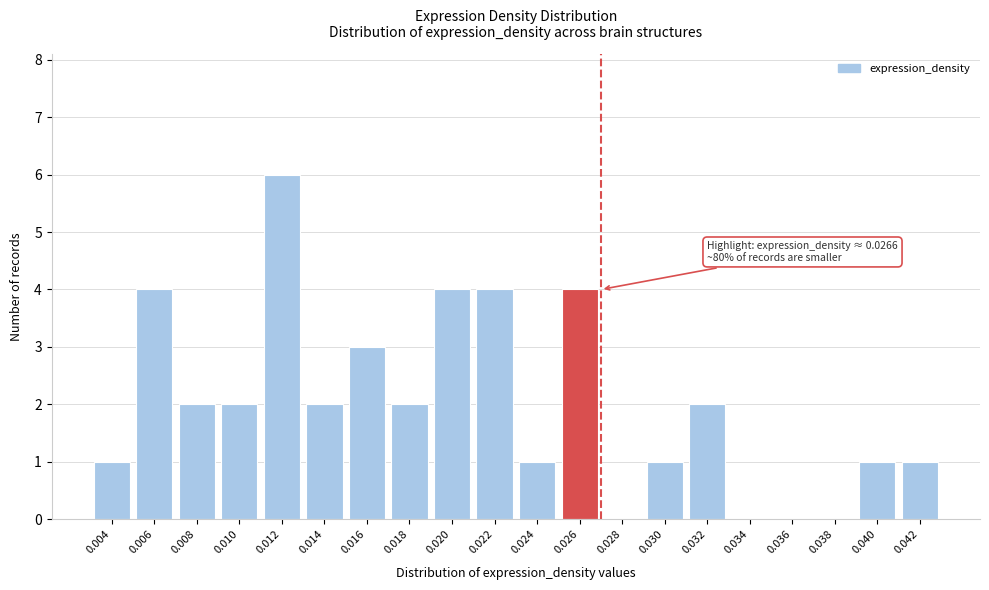

Reading left to right, what are all the values shown in this chart?

0.004=1	0.006=4	0.008=2	0.010=2	0.012=6	0.014=2	0.016=3	0.018=2	0.020=4	0.022=4	0.024=1	0.026=4	0.028=0	0.030=1	0.032=2	0.034=0	0.036=0	0.038=0	0.040=1	0.042=1